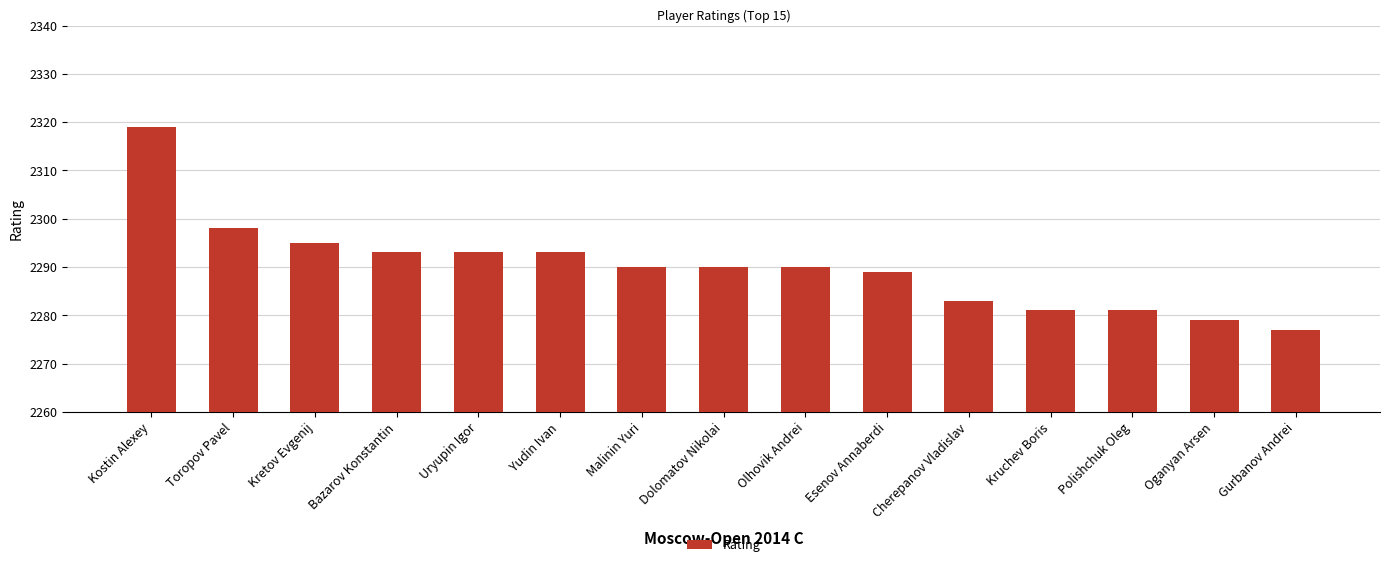

At which label does the data first exceed 2290?

Kostin Alexey